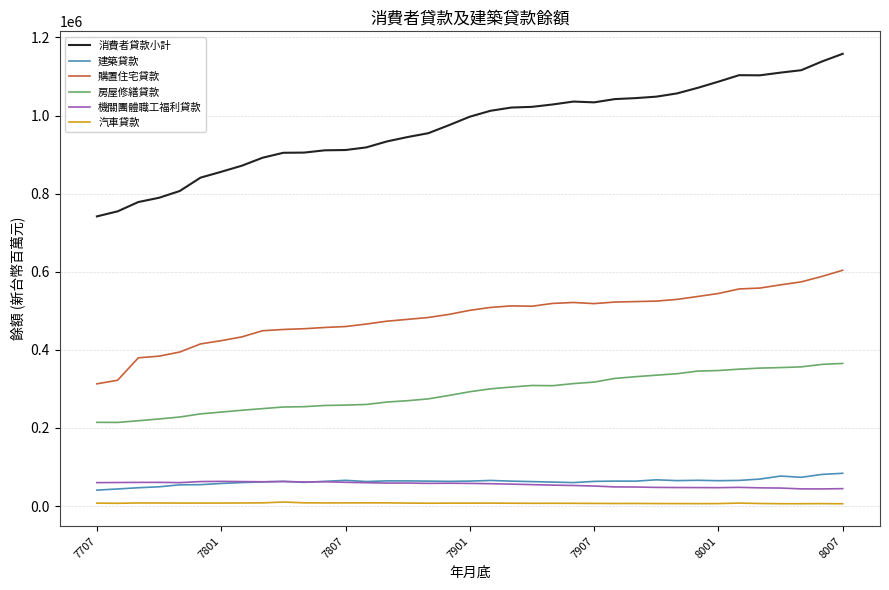

True or false: 汽車貸款 and 購置住宅貸款 intersect in this chart.

False